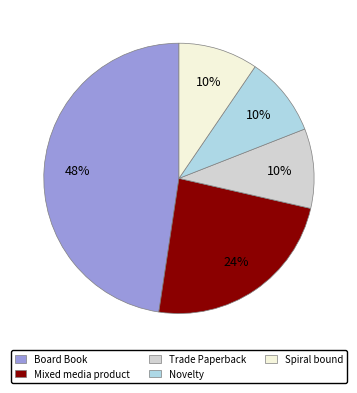

To the nearest percent, what is the average slice percentage?

20%